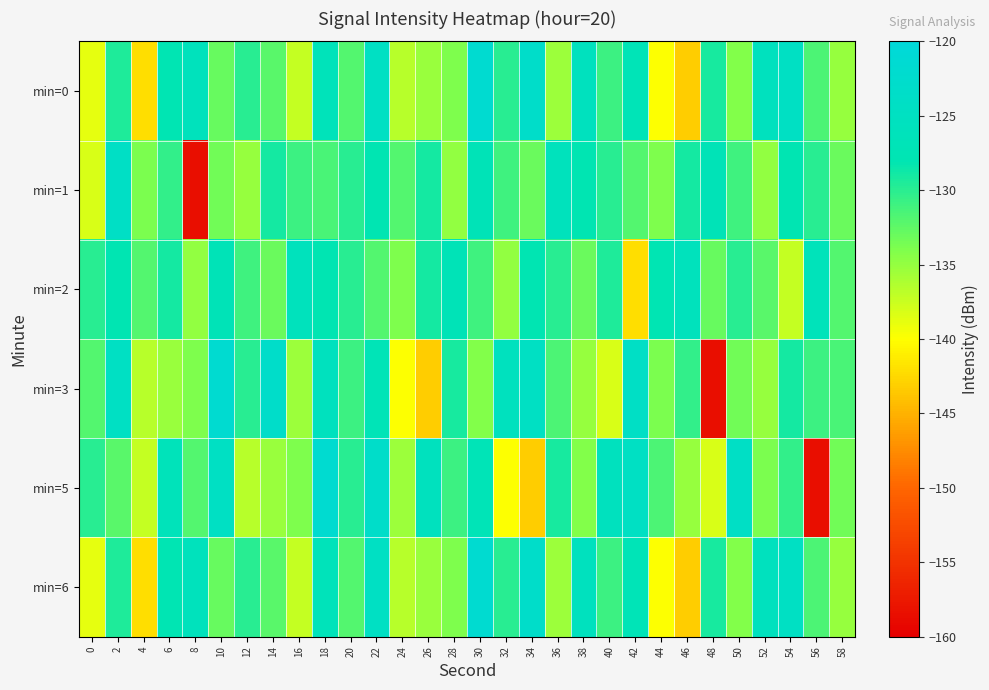

Which series has the largest total across all categories?

min=2